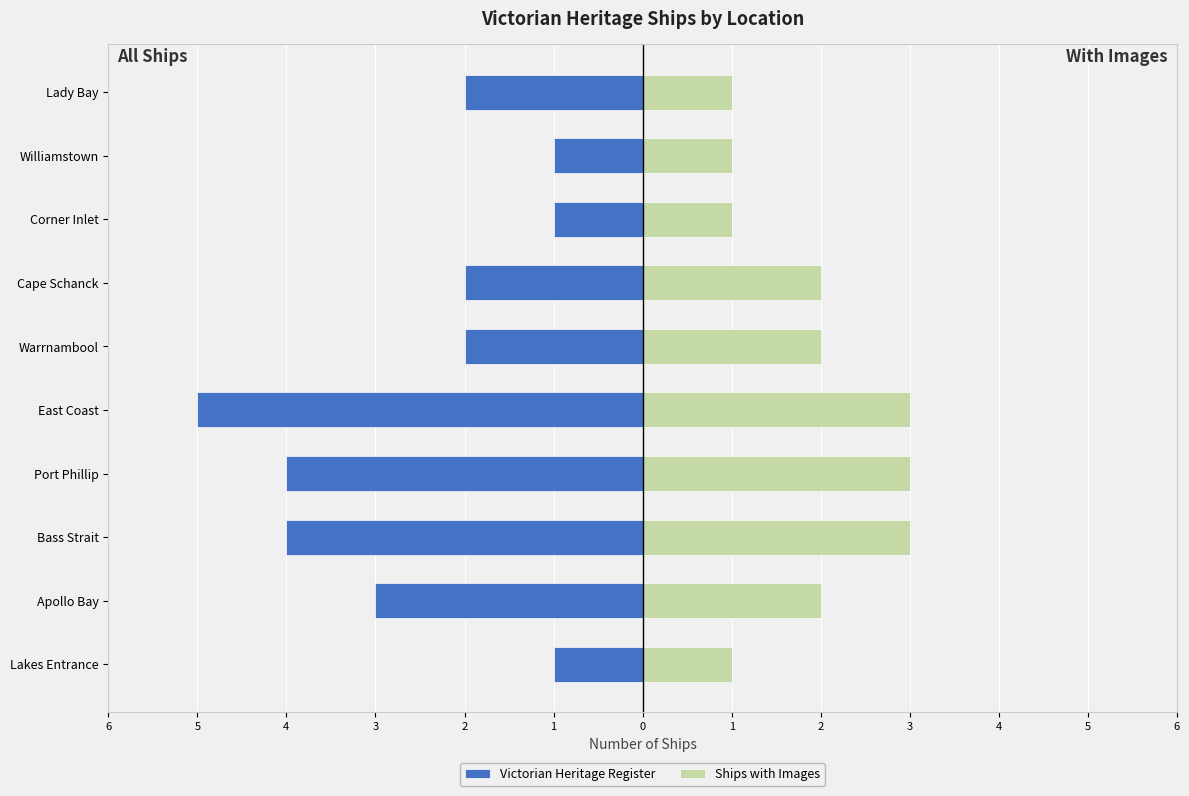

Is it true that Victorian Heritage Register equals -1 at Williamstown?

True